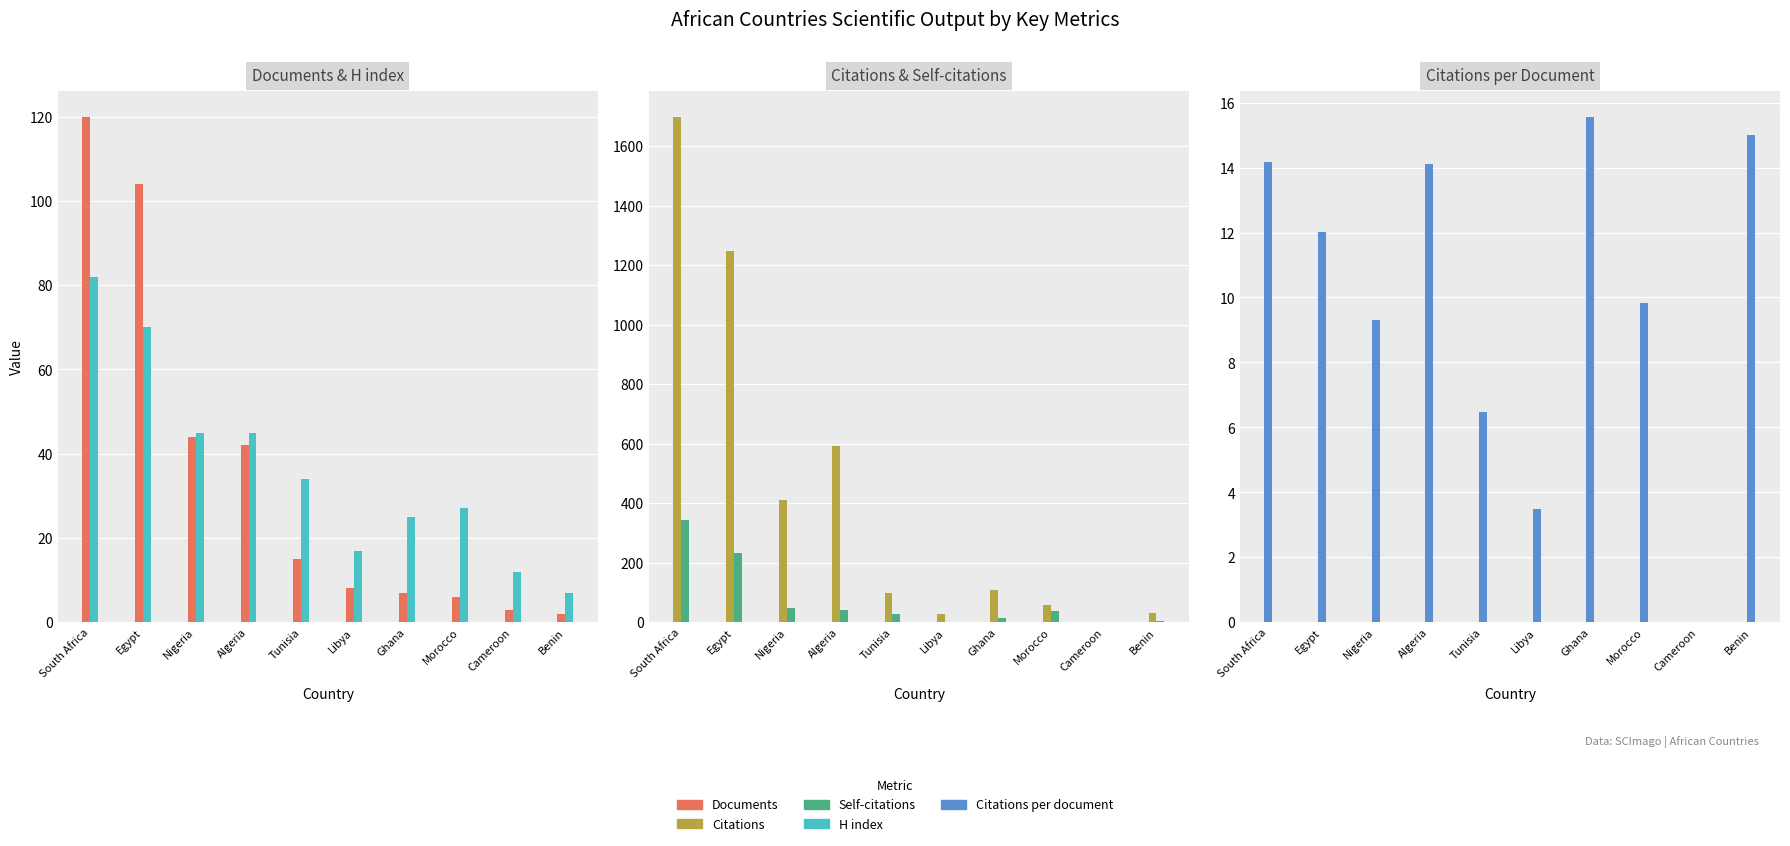

What is the value of the Citations bar at the 3rd from the left?

410.0